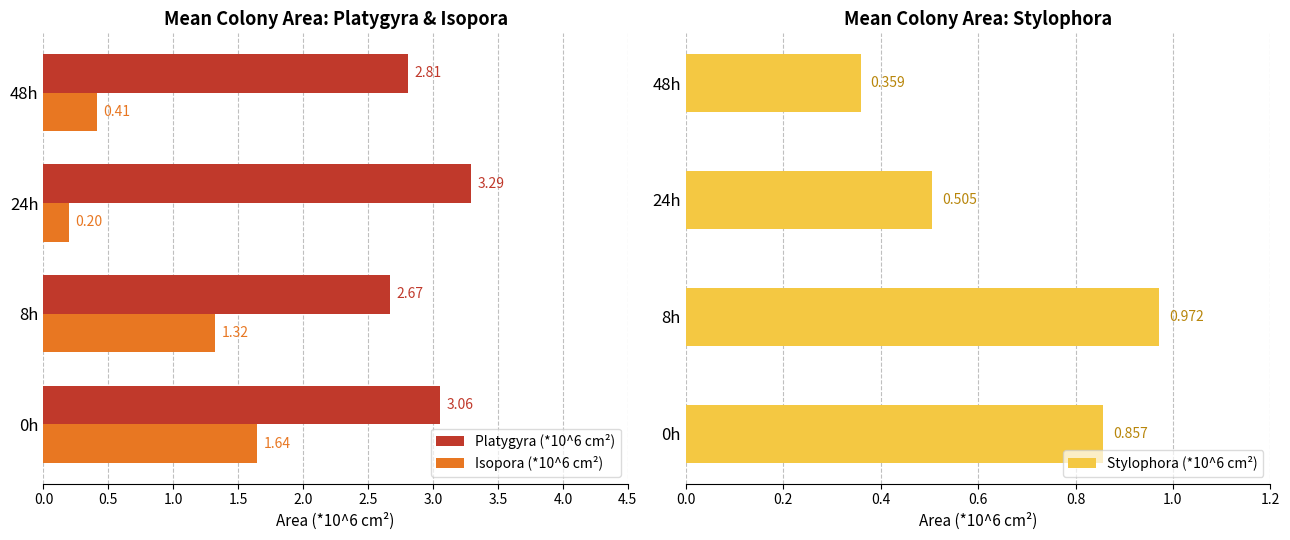

Which series has the largest range (max minus min)?

Isopora (*10^6 cm²)